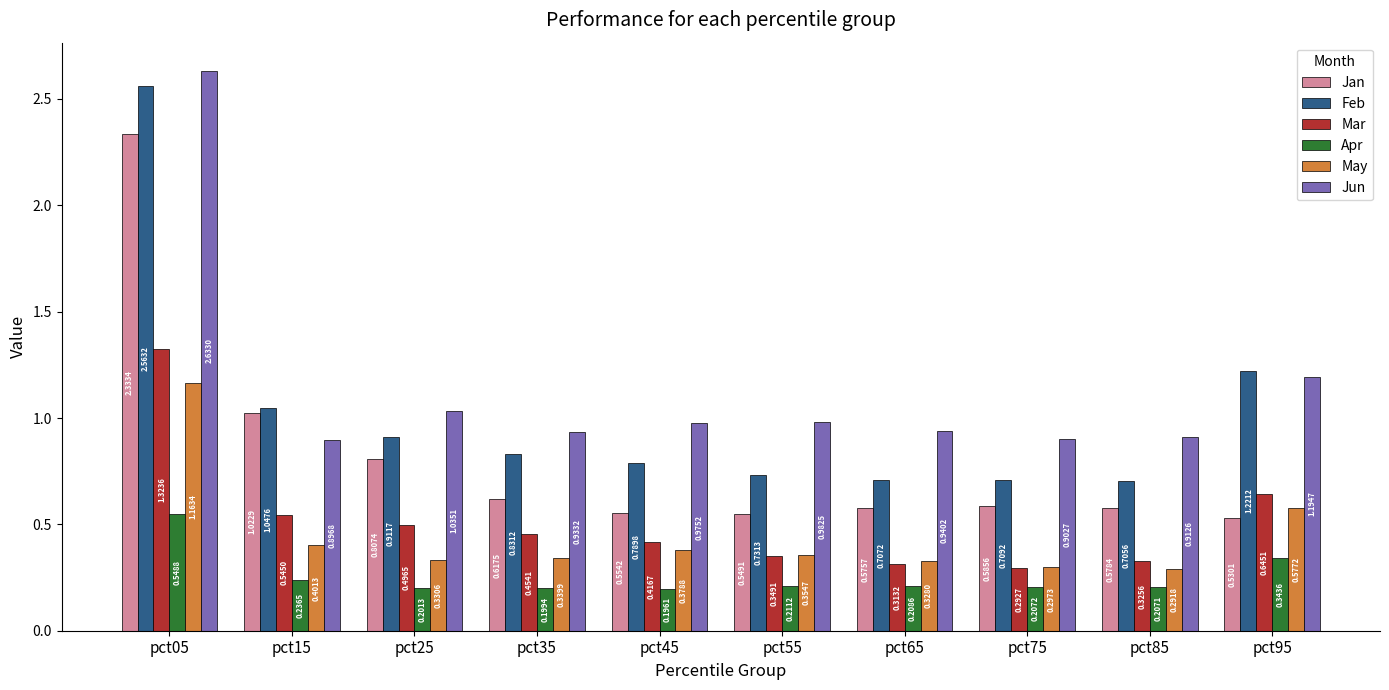

The Jan series shows 1.0 at pct85. True or false?

False